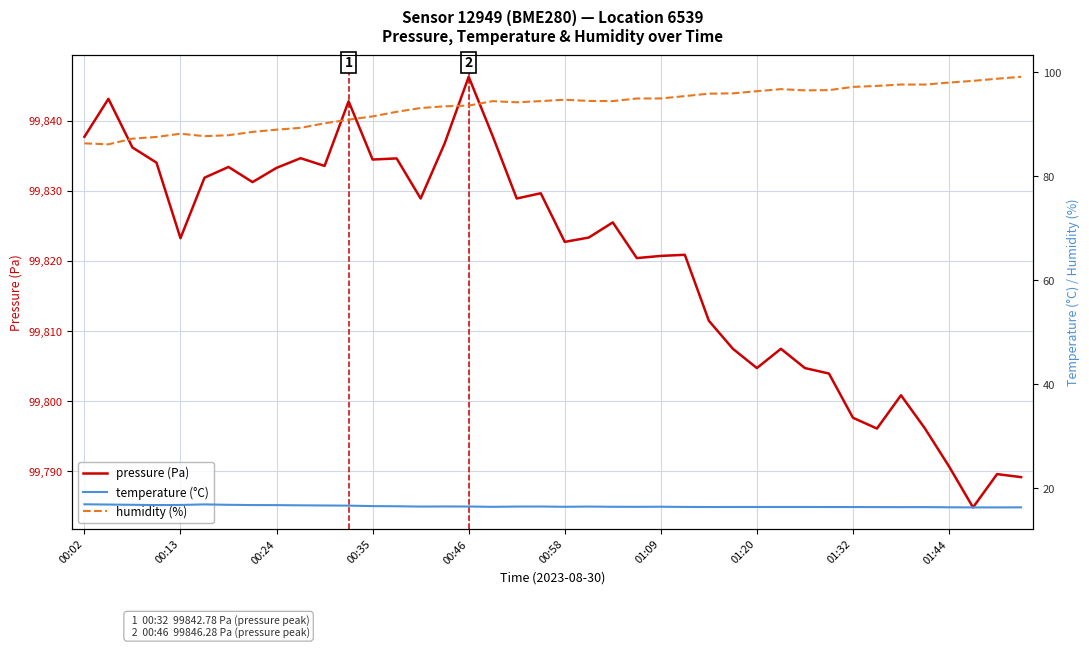

Which series changed the most between 15 and 23?

pressure (Pa)